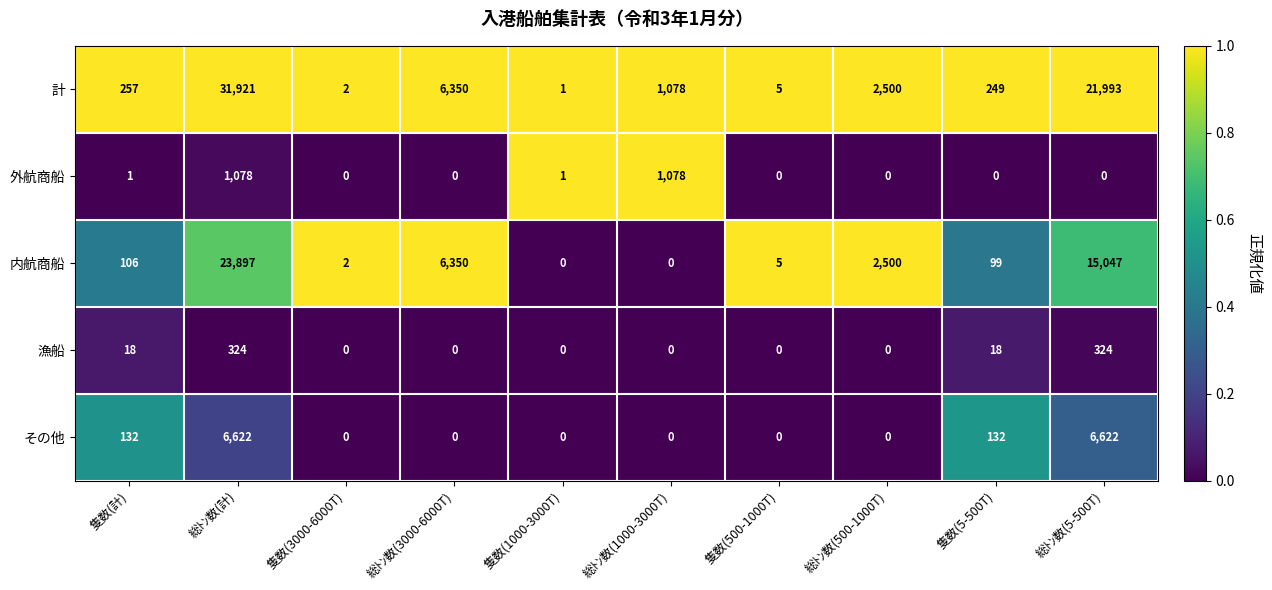

At how many categories does at least one series exceed 0?

10